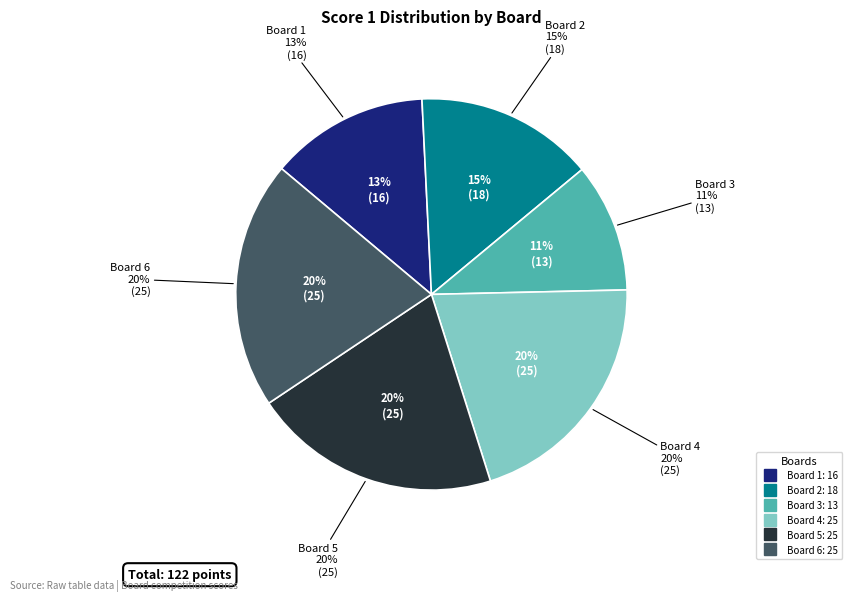

How much of the chart is everything except Board 6?

79.5%